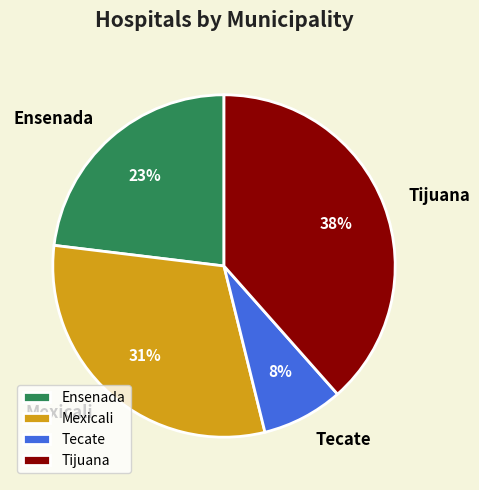

To the nearest percent, what percentage of the pie is Tecate?

8%